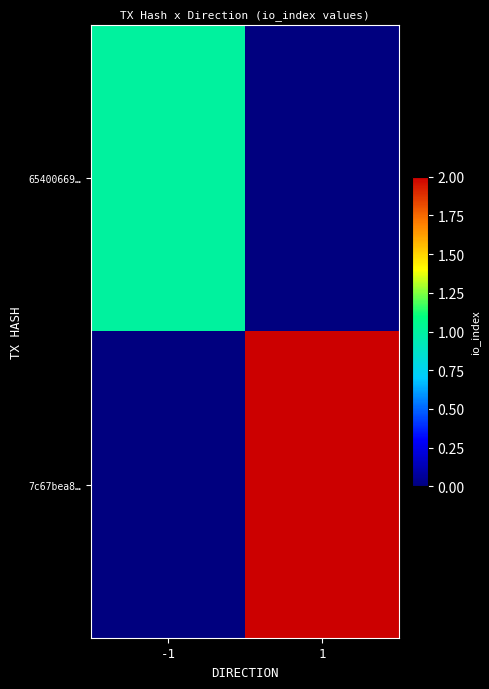

Reading left to right, what are all the values shown in this chart?

65400669…: -1=1	1=0
7c67bea8…: -1=0	1=2